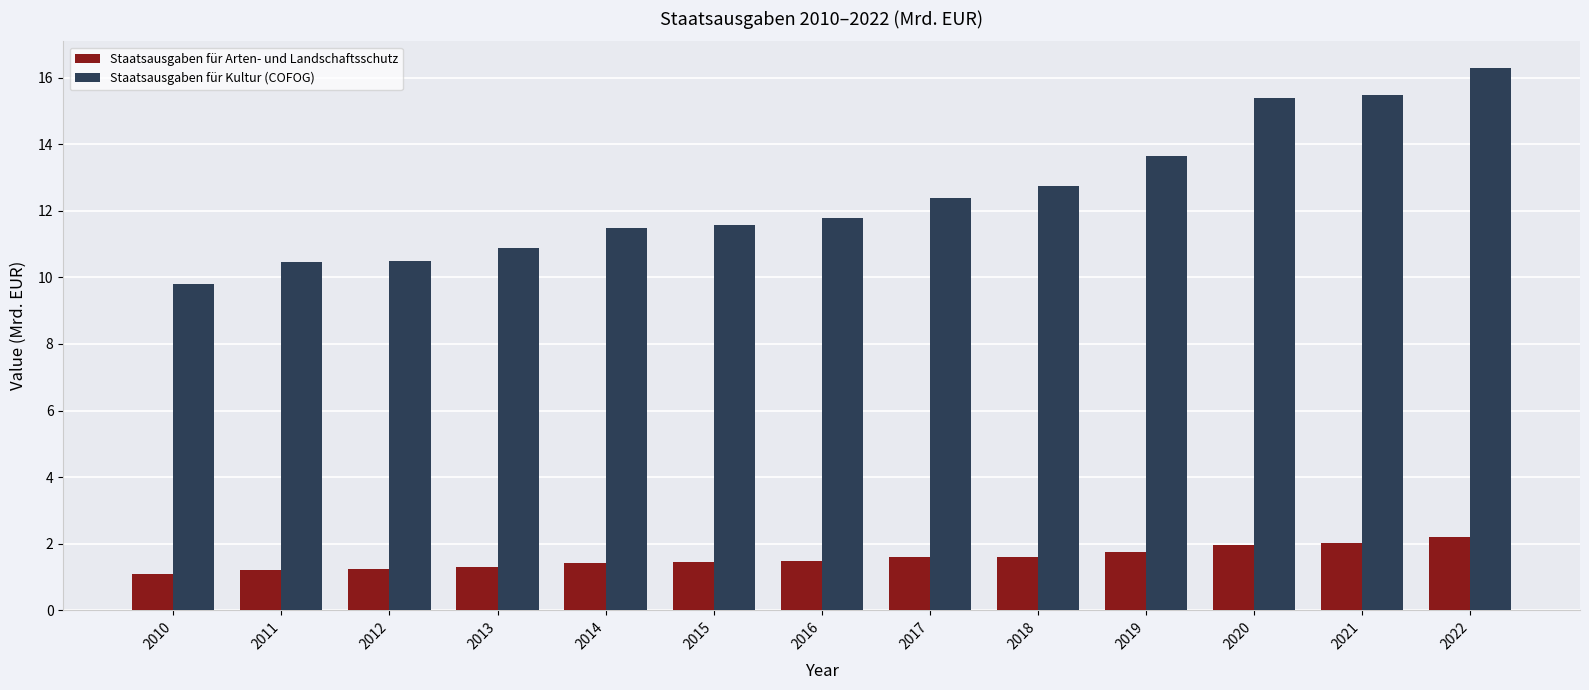

What is the difference between the Staatsausgaben für Kultur (COFOG) values at 2017 and 2012?

1.9